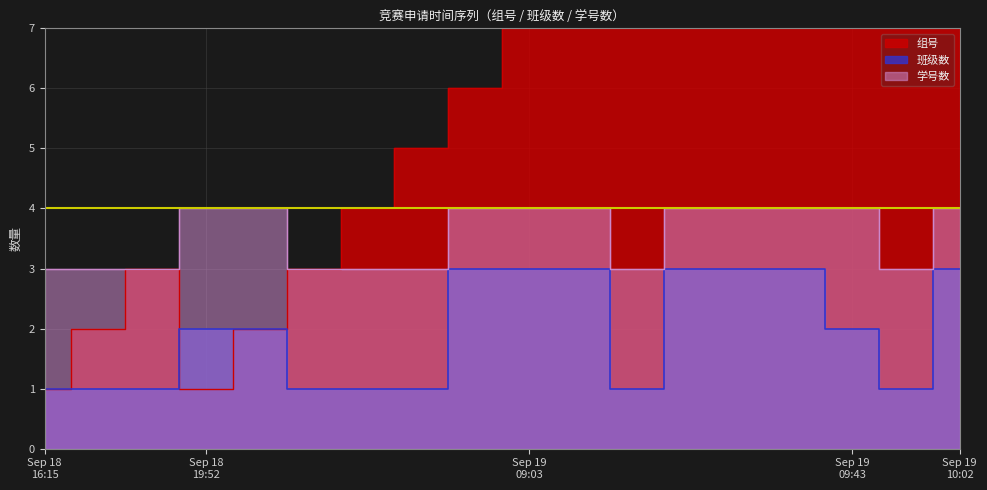

True or false: 学号数 and 班级数 cross at least once.

False